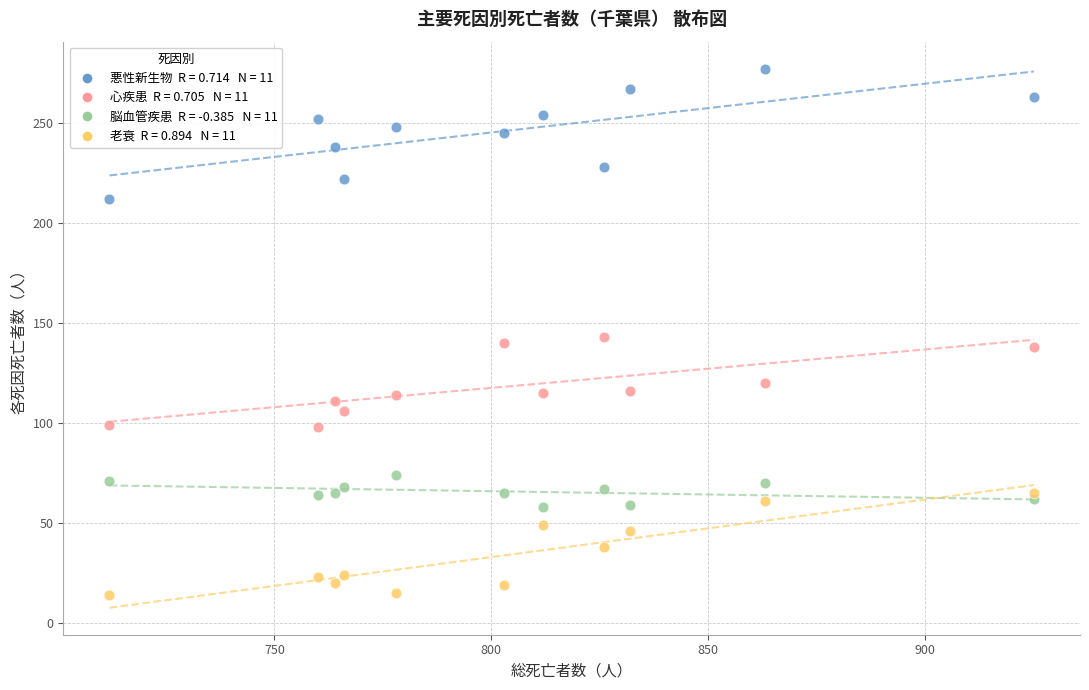

Across all data points, what is the range of Y values (max minus min)?

263